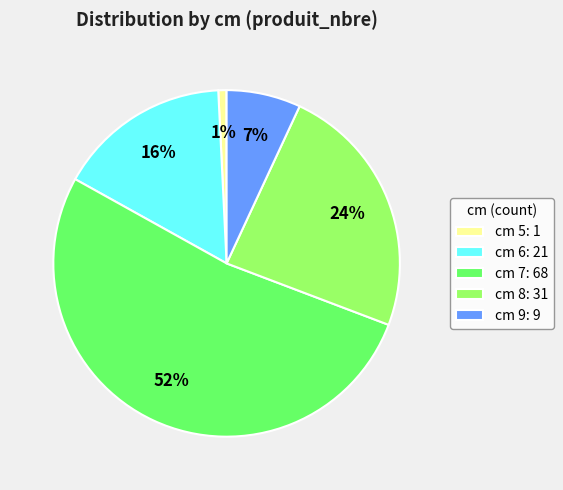

Does any single category account for the majority?

Yes